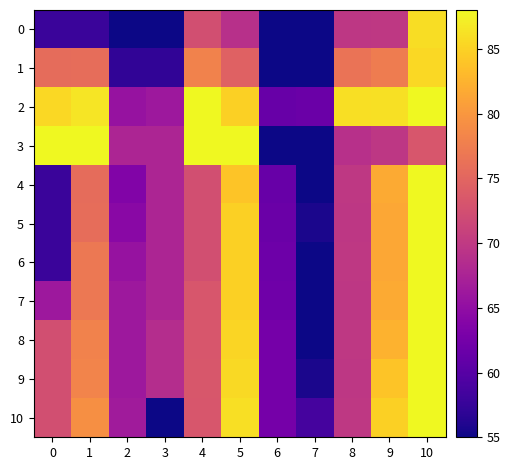

Between 4 and 10, which series saw the biggest shift?

4